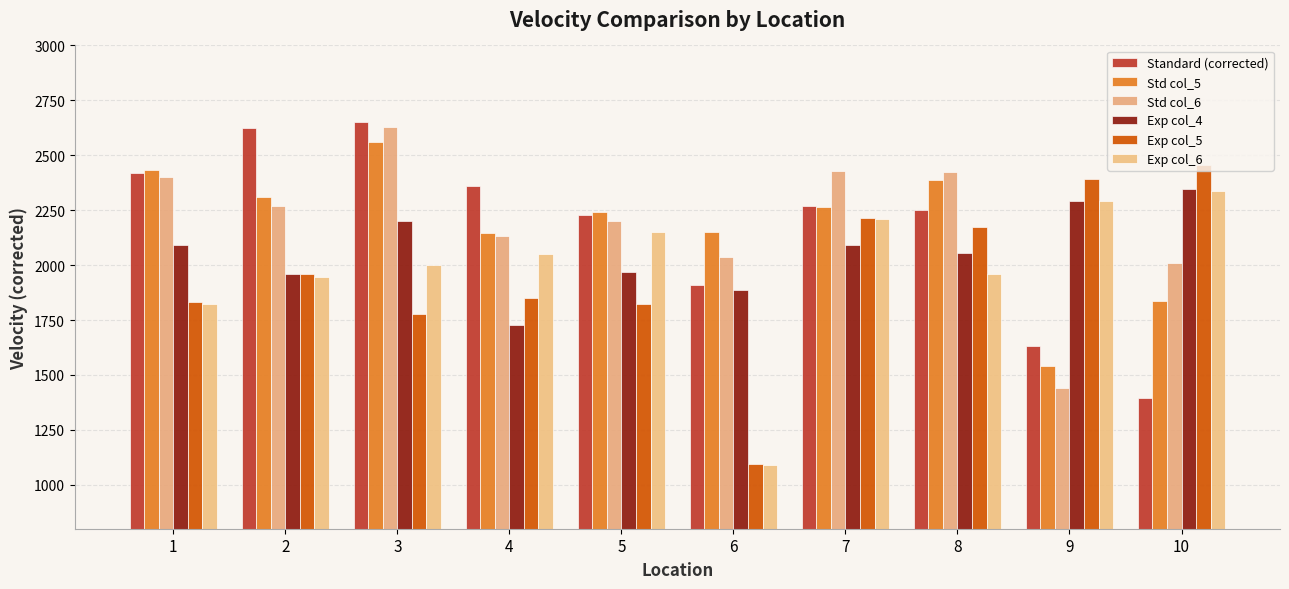

What is the approximate value of Std col_6 at 6?

2037.0